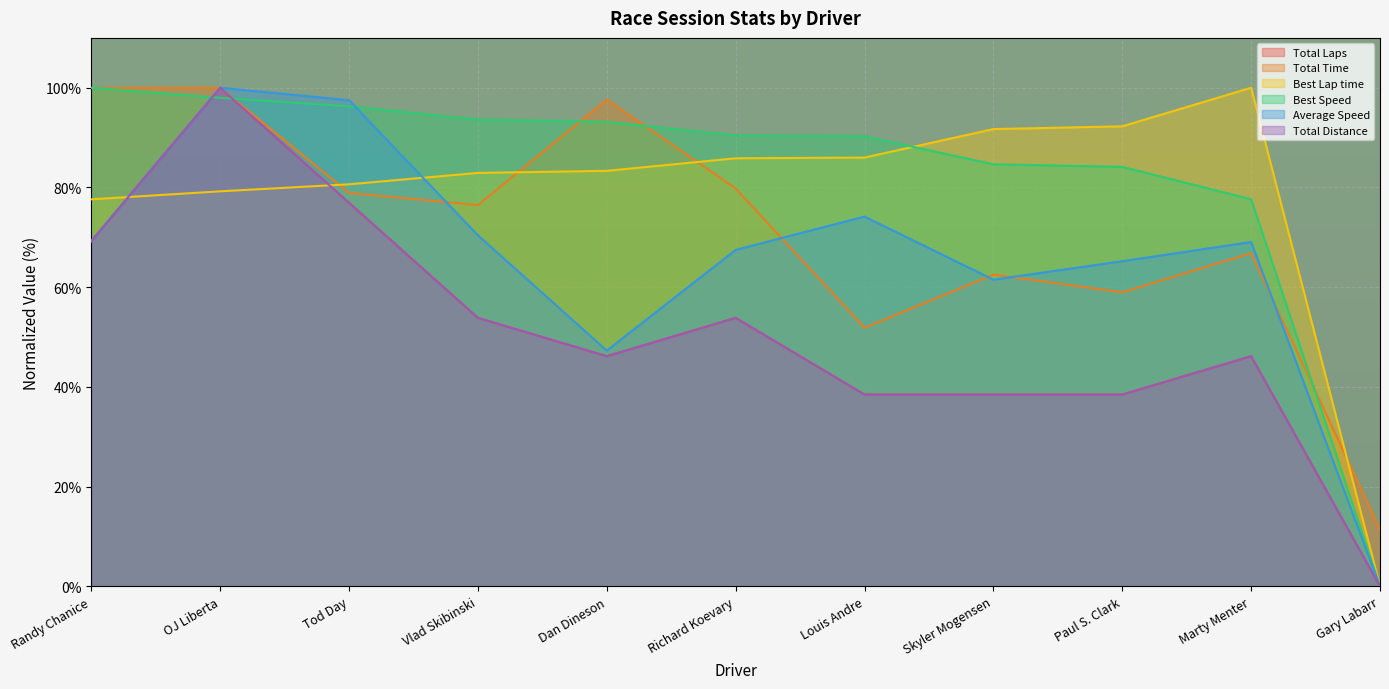

List the series in order of their peak value, highest first.

Total Laps, Total Time, Best Lap time, Best Speed, Average Speed, Total Distance